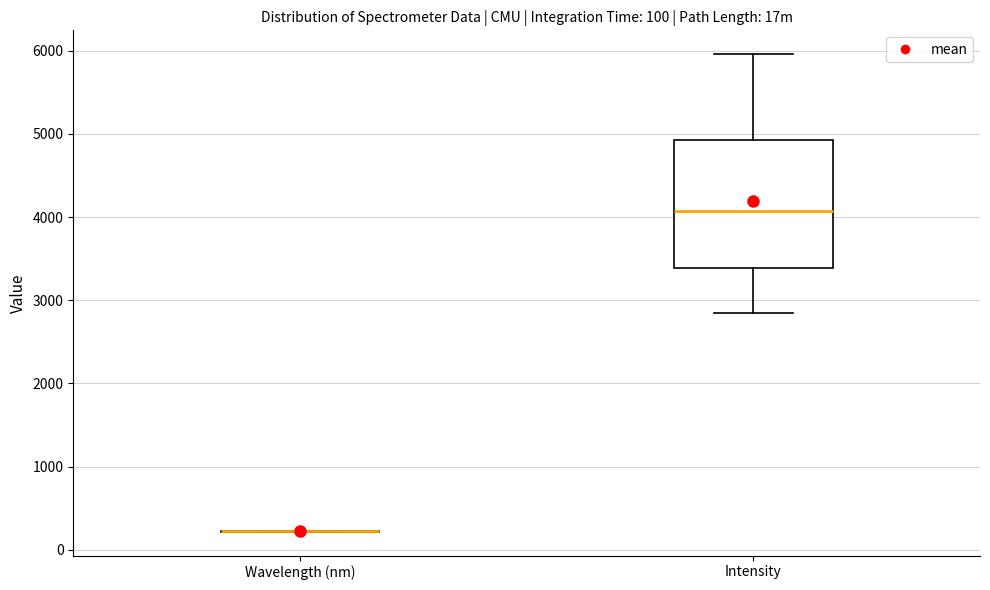

Comparing the boxes themselves (not the whiskers), which one is the tallest?

Intensity